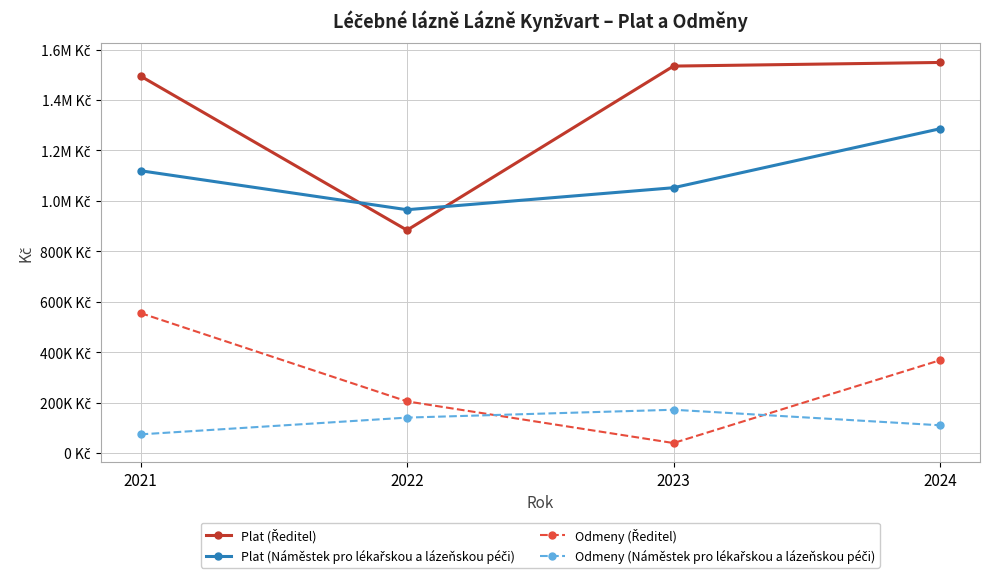

What is the sum of the Odmeny (Ředitel) values at 2021 and 2023?

594686